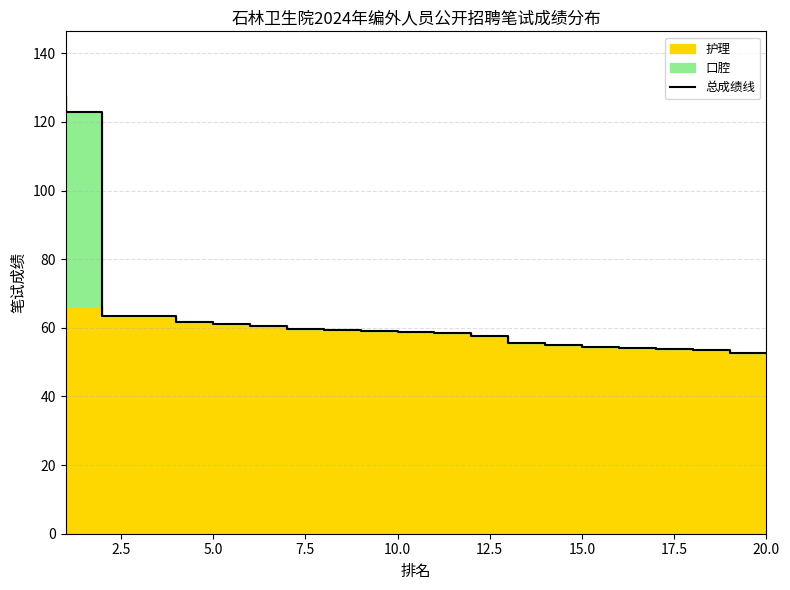

Count the number of values greater than 59.

10